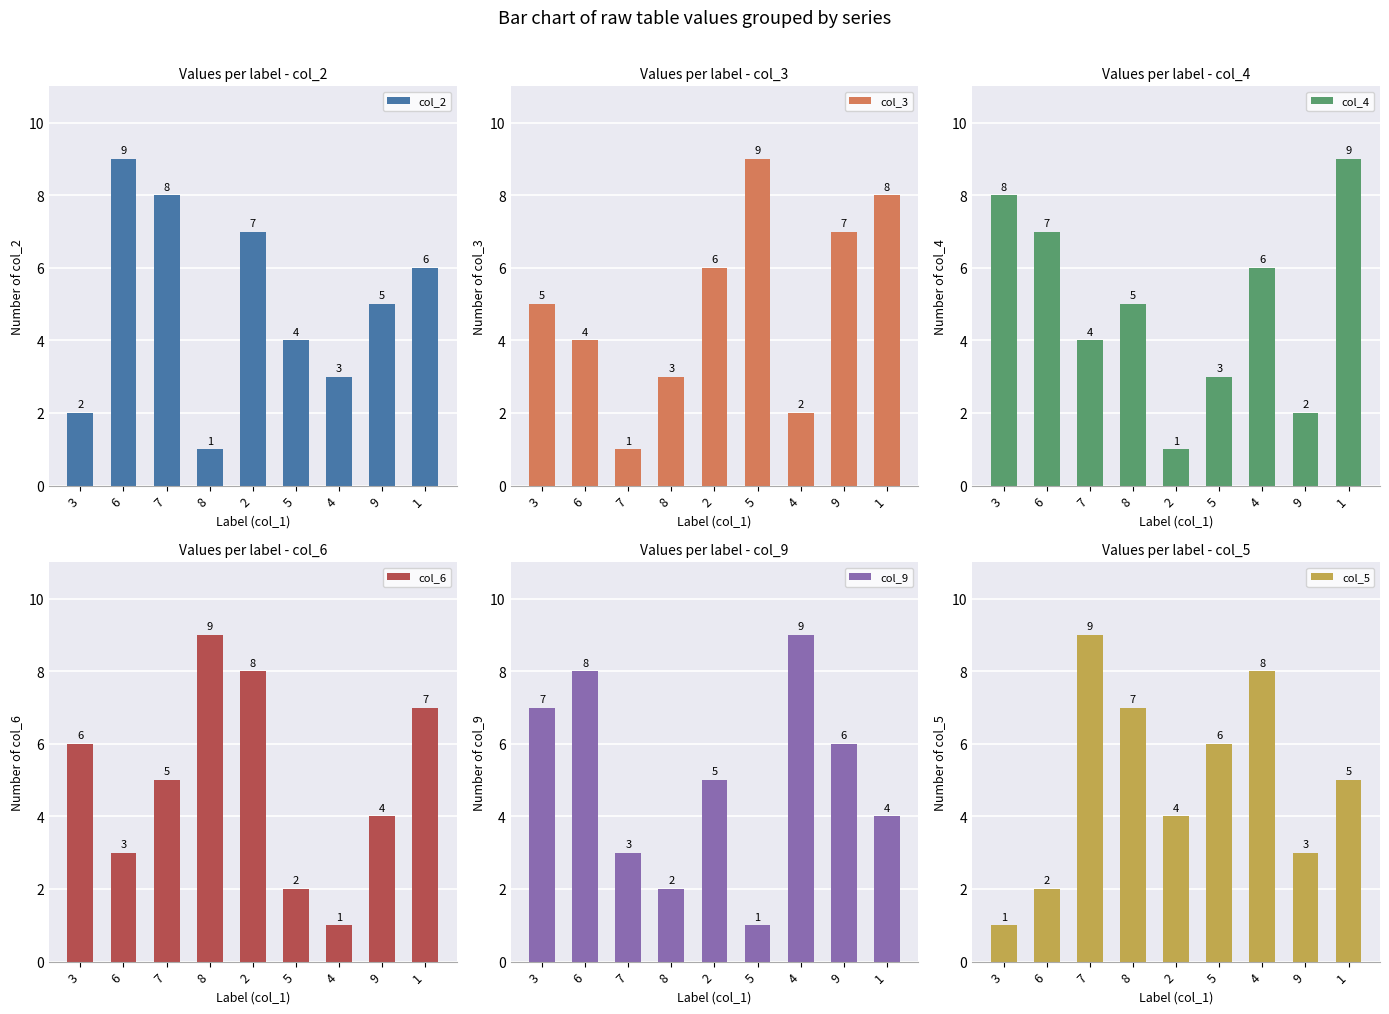

How many series are shown in this chart?

6